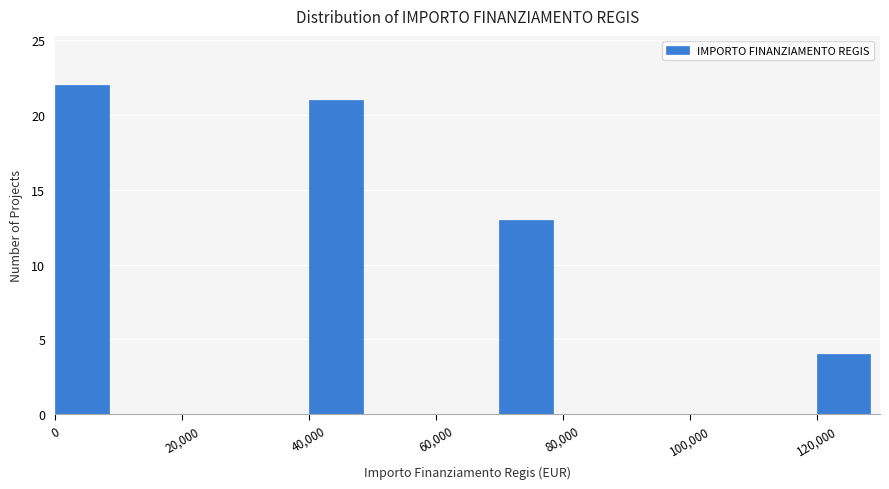

Over which range of the x-axis is the bar tallest?

0 to 10000